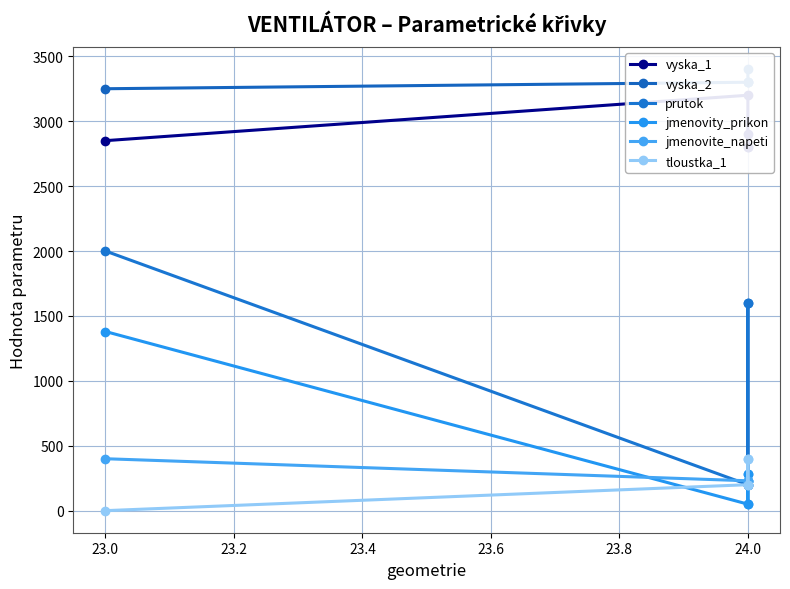

True or false: jmenovite_napeti and vyska_1 cross at least once.

False